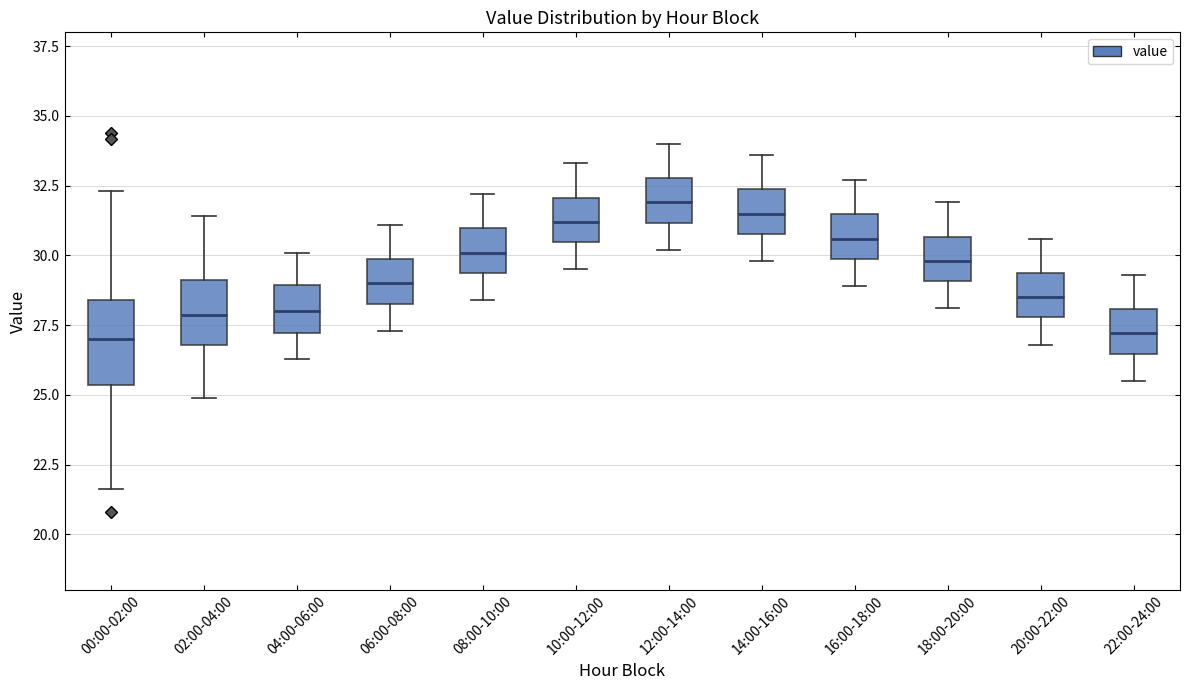

Comparing the boxes themselves (not the whiskers), which one is the tallest?

00:00-02:00